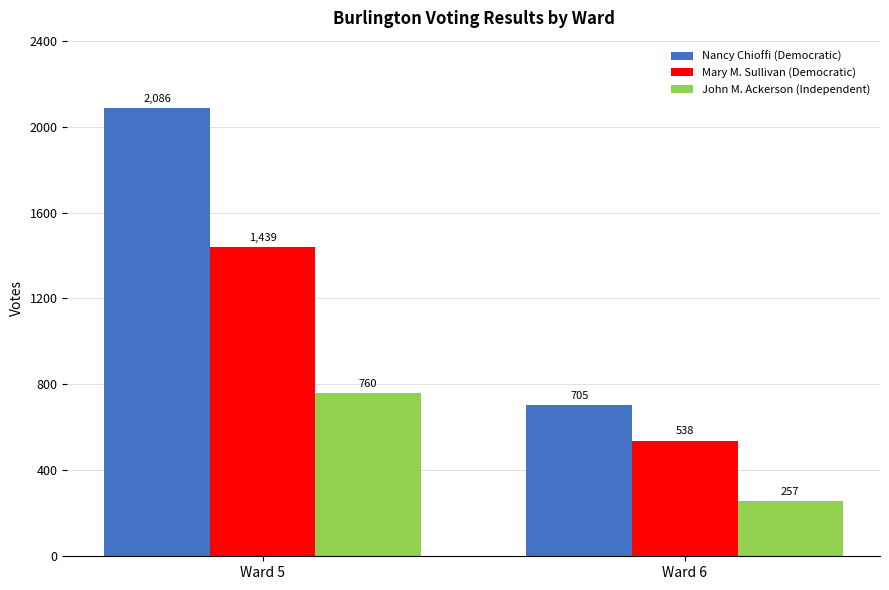

What are all the series names shown in the legend?

Nancy Chioffi (Democratic), Mary M. Sullivan (Democratic), John M. Ackerson (Independent)